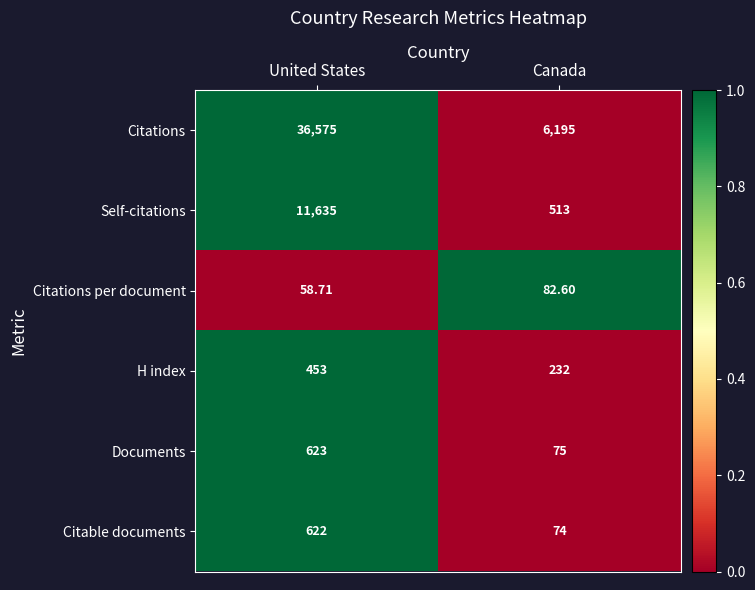

Which series has the largest range (max minus min)?

Citations